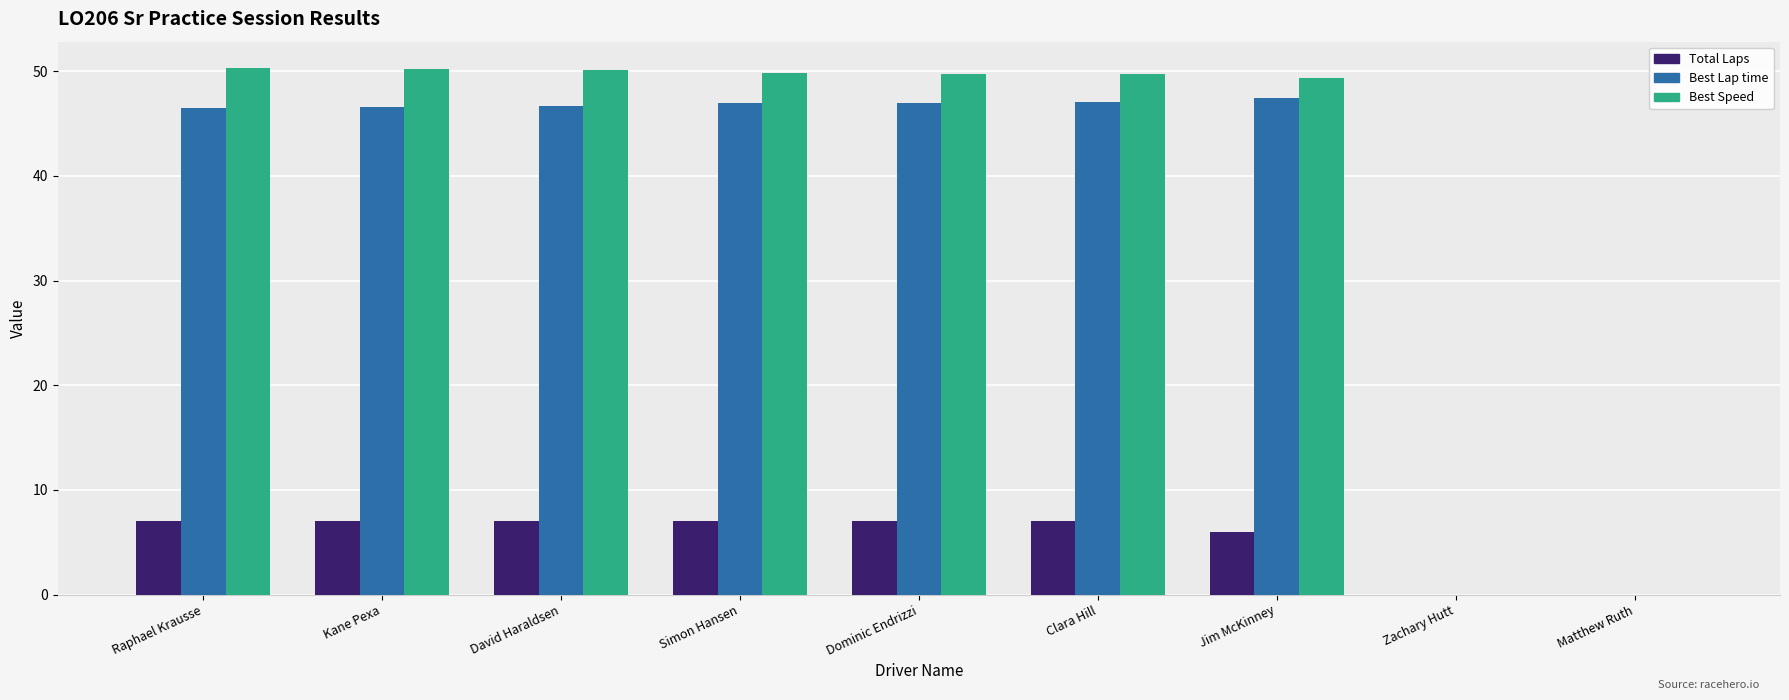

Read the Best Speed value at Jim McKinney.

49.3